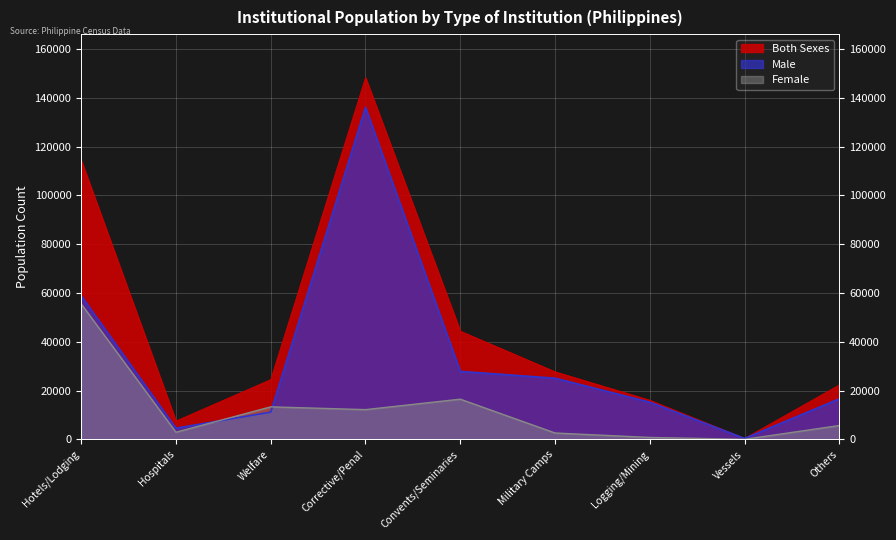

What position from the right is Logging/Mining?

3